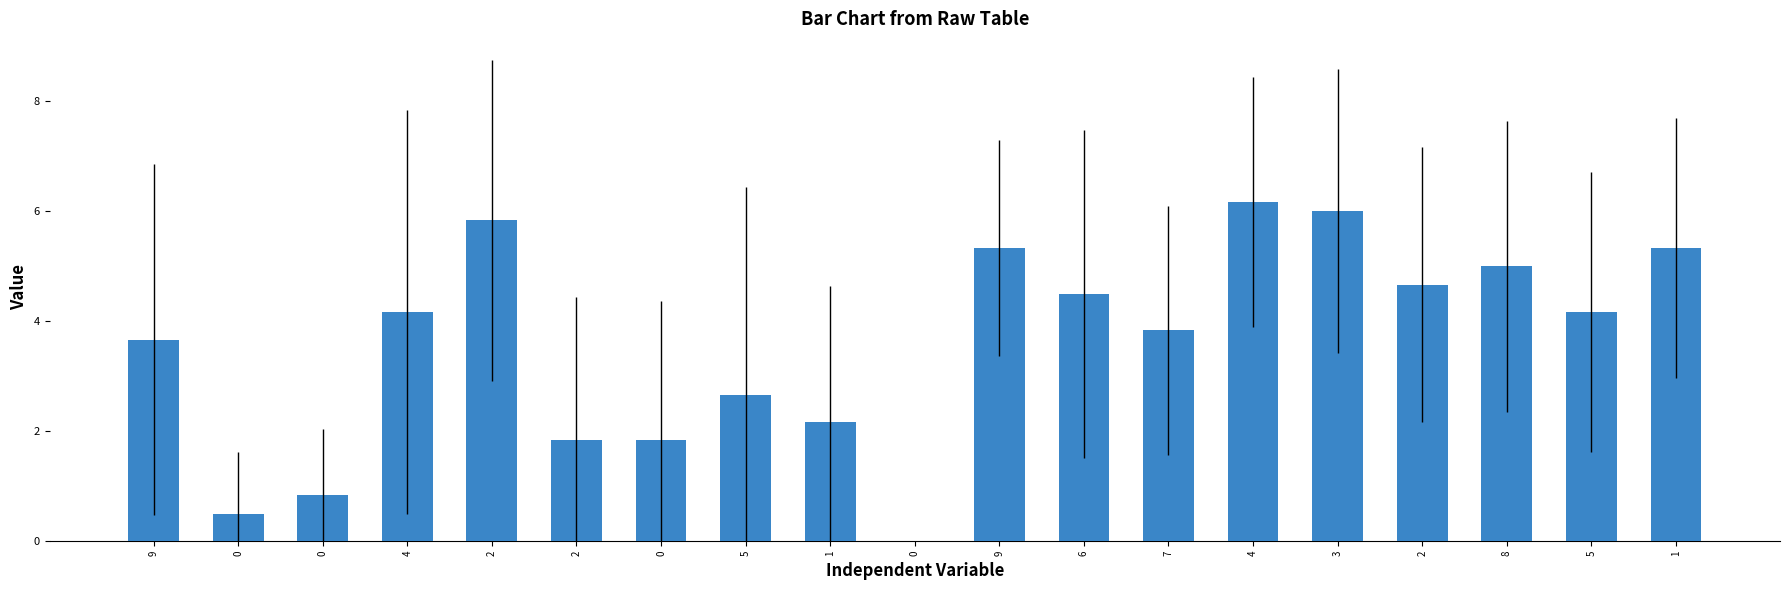

How many categories are shown in the chart?

19